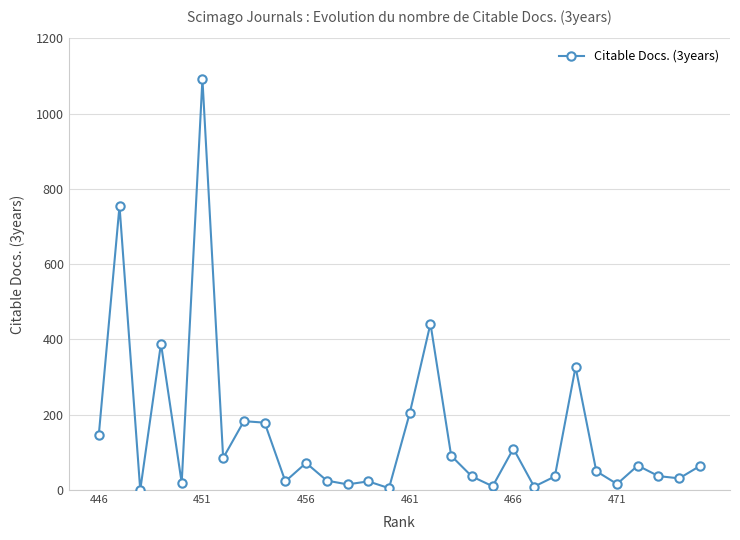

What is the difference between the maximum and minimum values?

1092